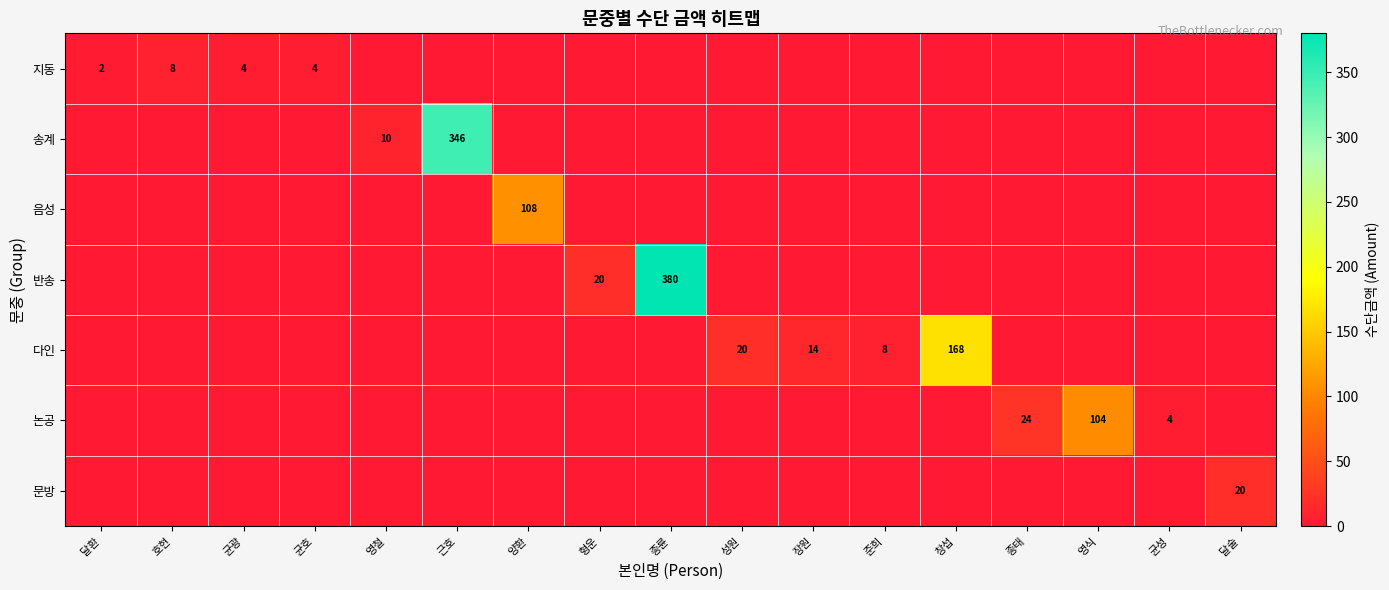

The value of 송계 at 준희 is 0. True or false?

True